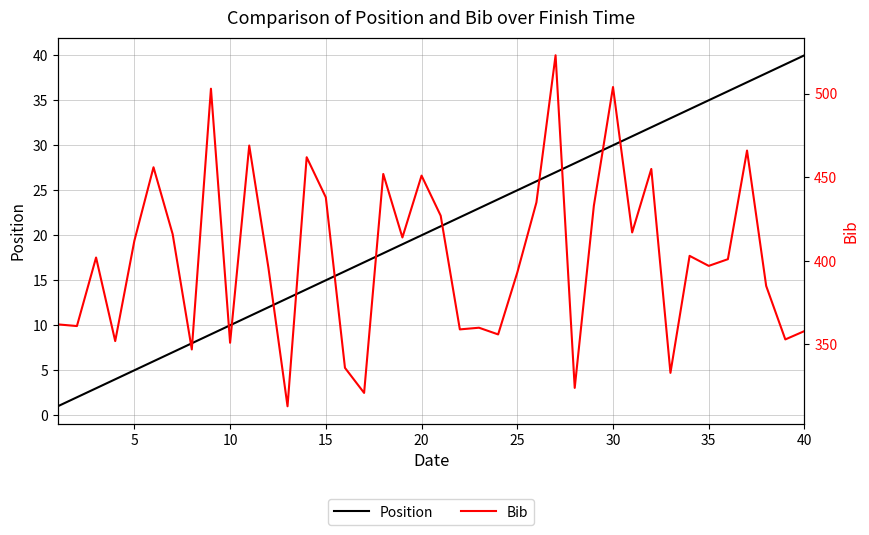

What is the approximate value of Position at 30?

30